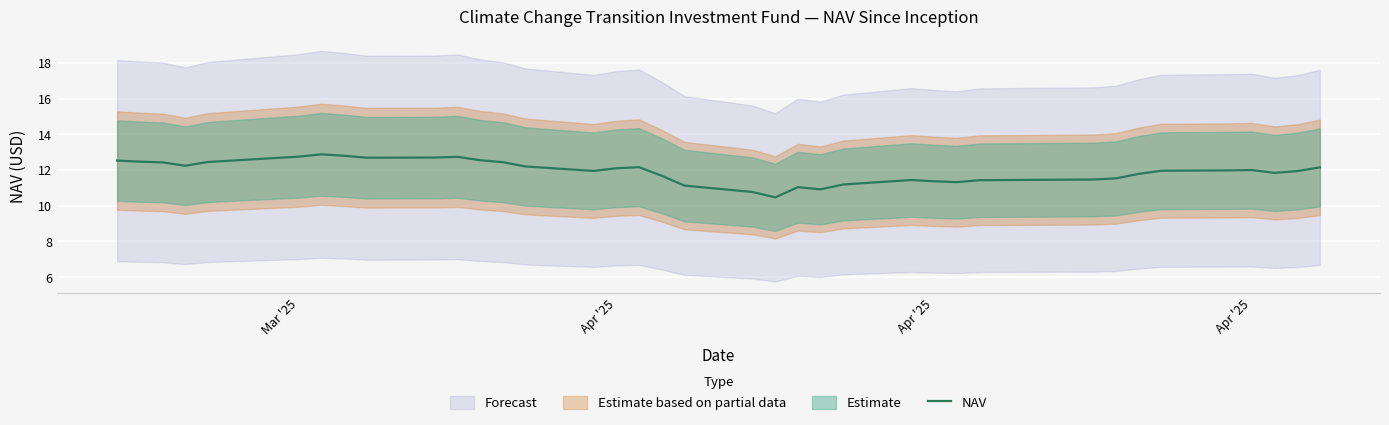

What is the value of the 13th point from the left?

12.4